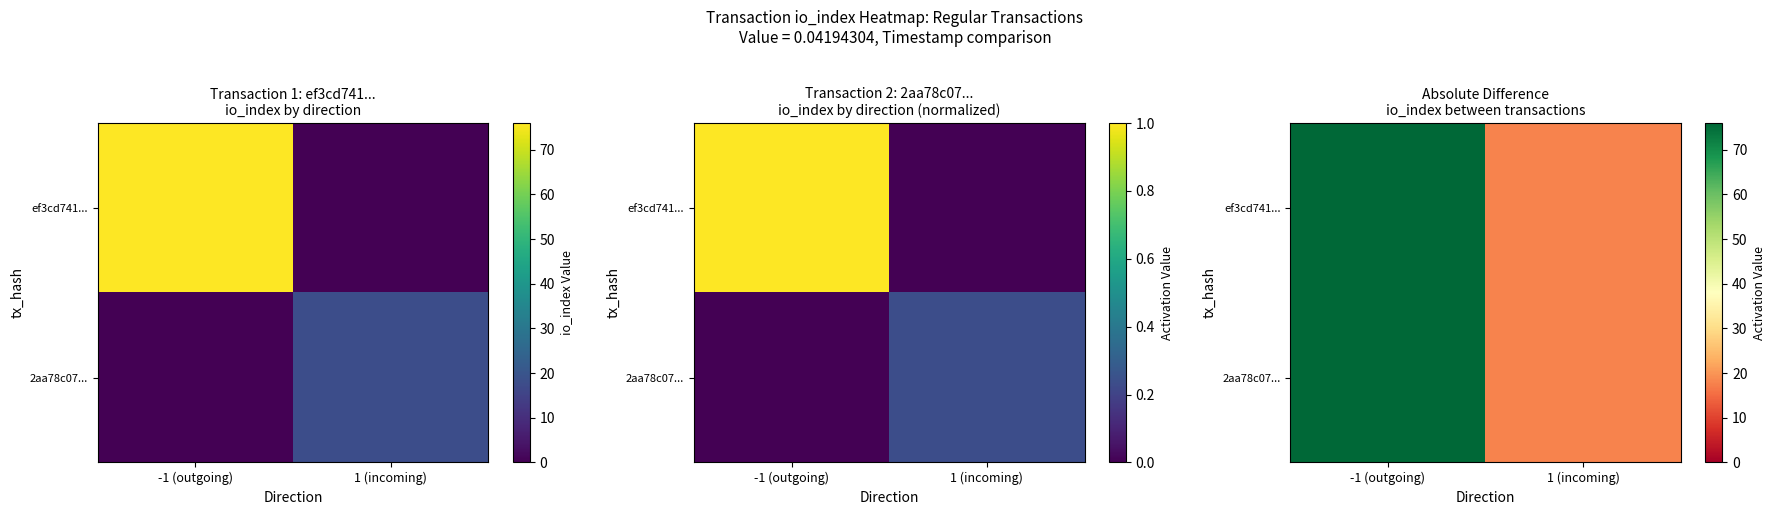

List the labels in order of 2aa78c07... value, largest first.

-1 (outgoing), 1 (incoming)